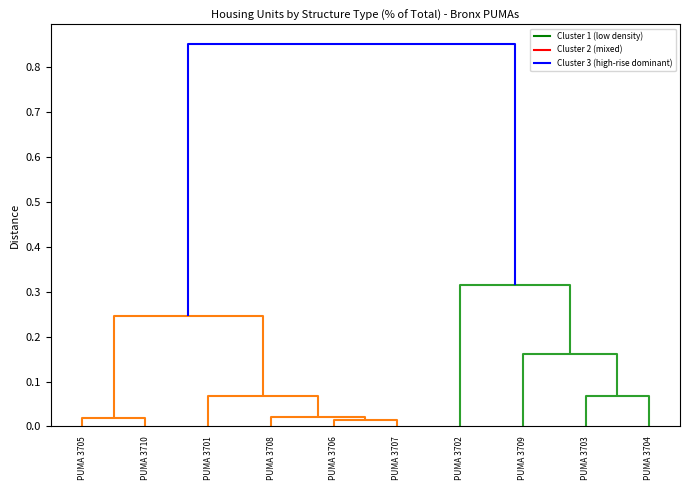

What is the difference between the maximum and minimum values in the PUMA 3708 series?

0.8